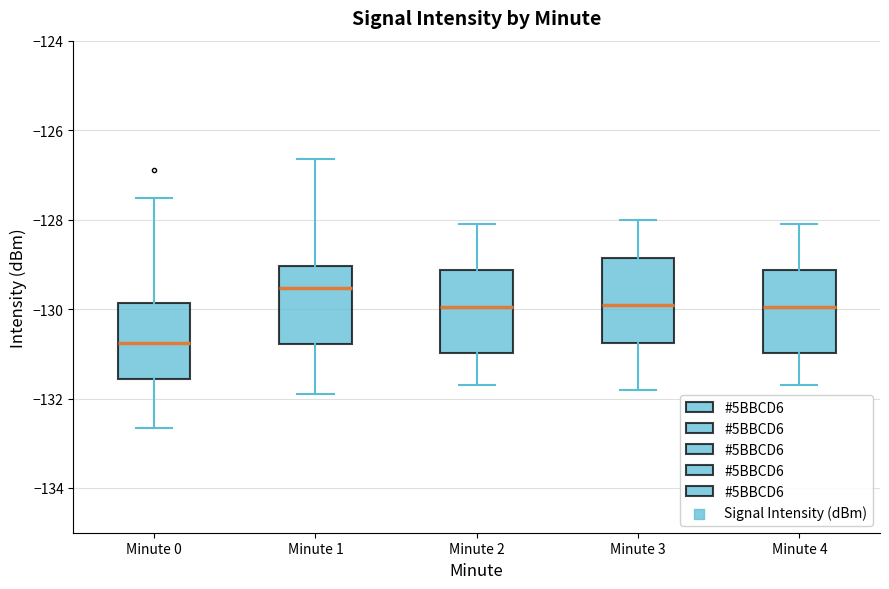

Which box has the highest median line?

Minute 1